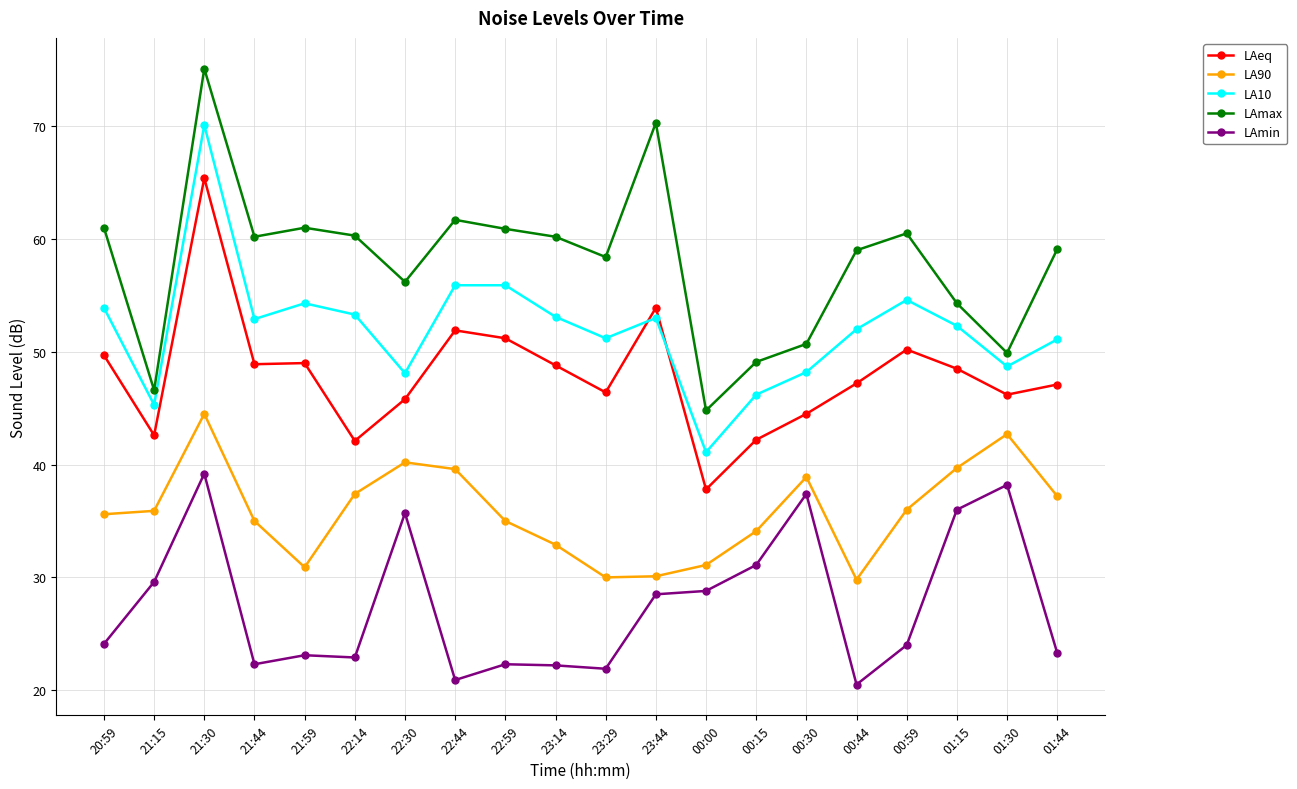

What is the total value across all series at 22:59?

225.3